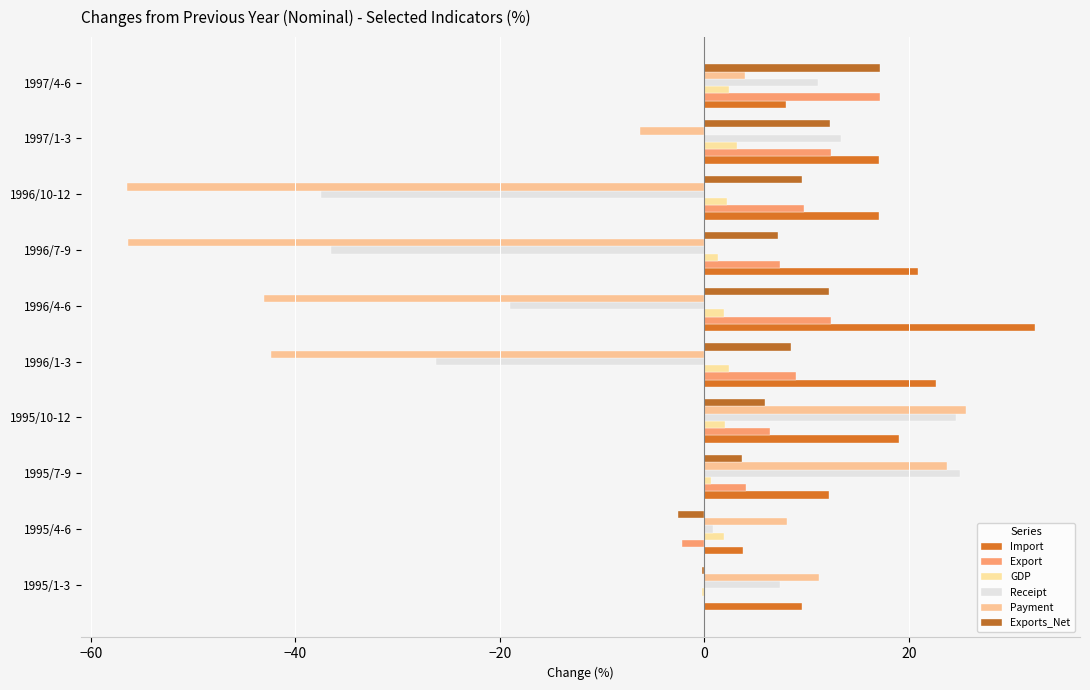

How many data points does each series have?

10